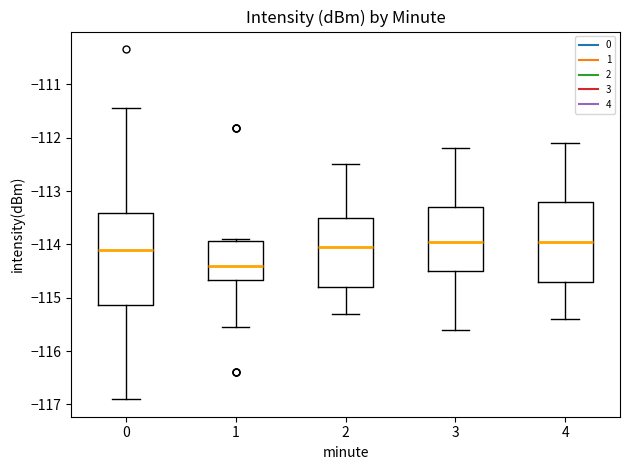

Reading left to right, transcribe this box plot: for each box, give where its median line is, the range the box spans, and where its two whiskers end, as read against the y-axis. The values are not printed on the chart, so give them approximately, as read against the axis.

0: median -114.1, box -115.1 to -113.4, whiskers -116.9 to -111.4
1: median -114.4, box -114.7 to -113.9, whiskers -115.5 to -113.9
2: median -114.0, box -114.8 to -113.5, whiskers -115.3 to -112.5
3: median -113.9, box -114.5 to -113.3, whiskers -115.6 to -112.2
4: median -113.9, box -114.7 to -113.2, whiskers -115.4 to -112.1